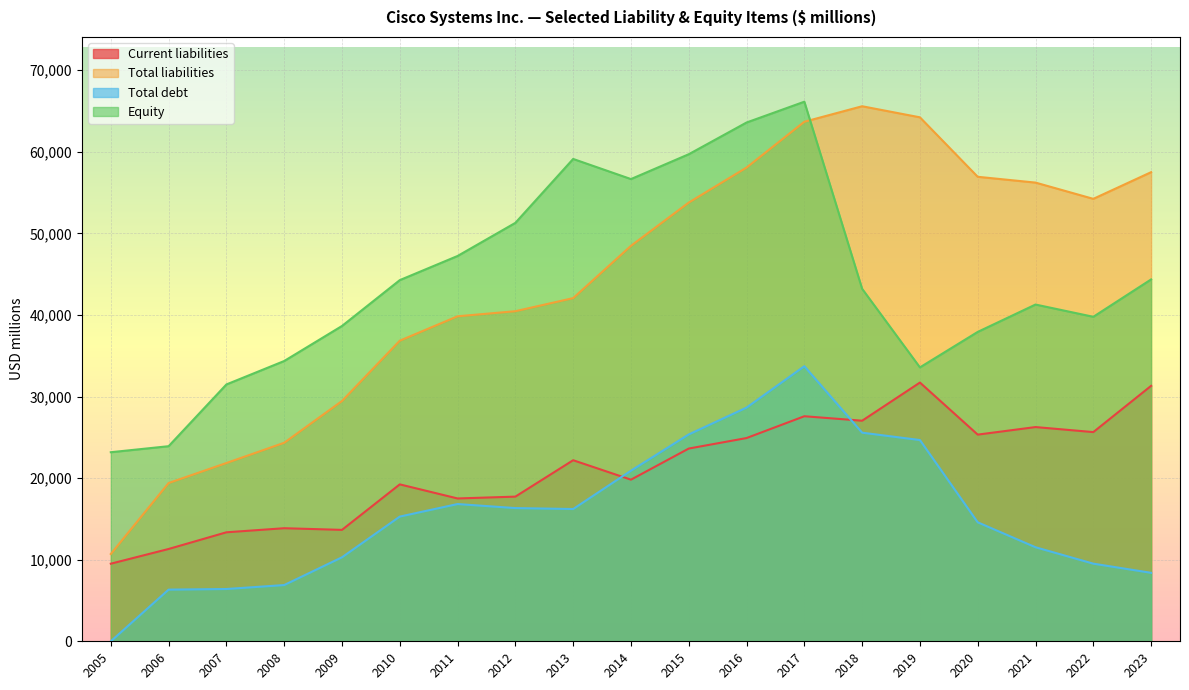

What is the total value across all series at 2022?

129157